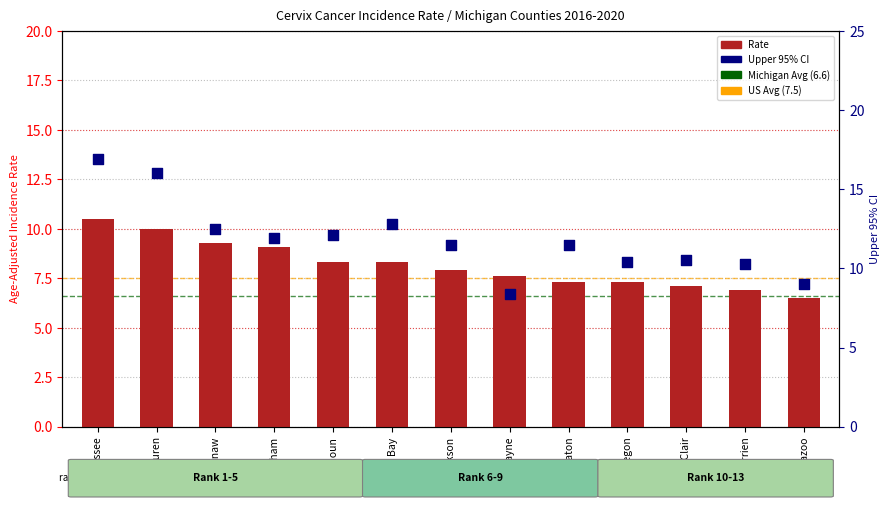

At how many categories does at least one series exceed 13?

2